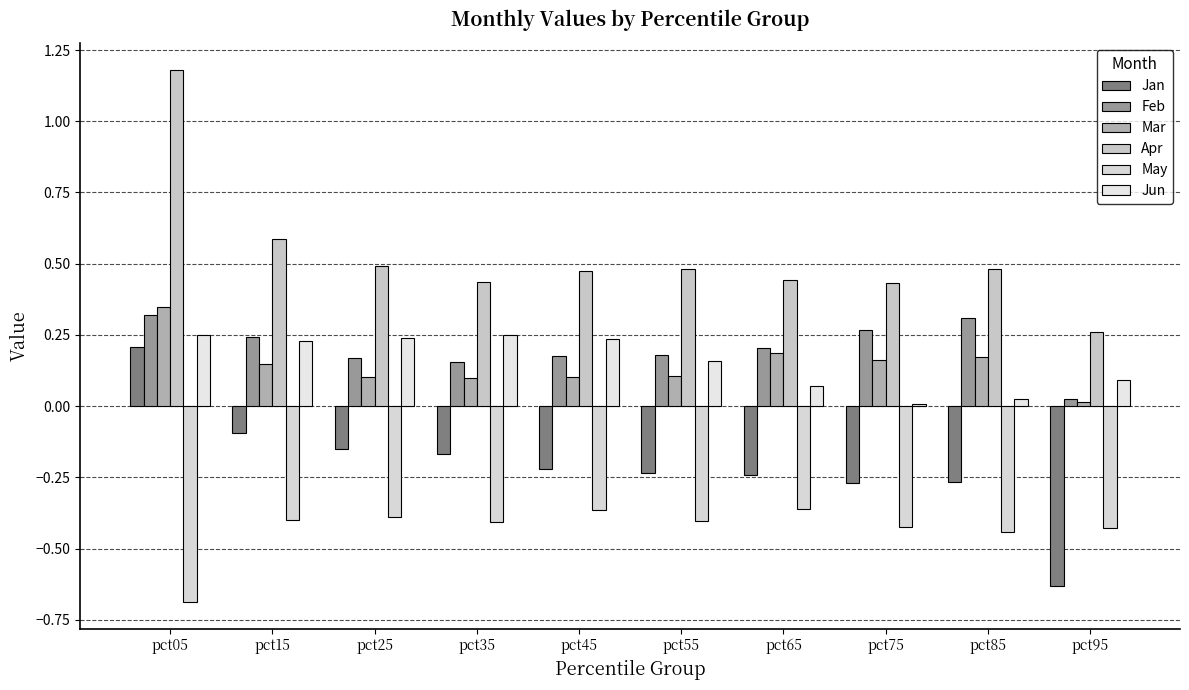

Which series changed the most between pct65 and pct85?

Feb